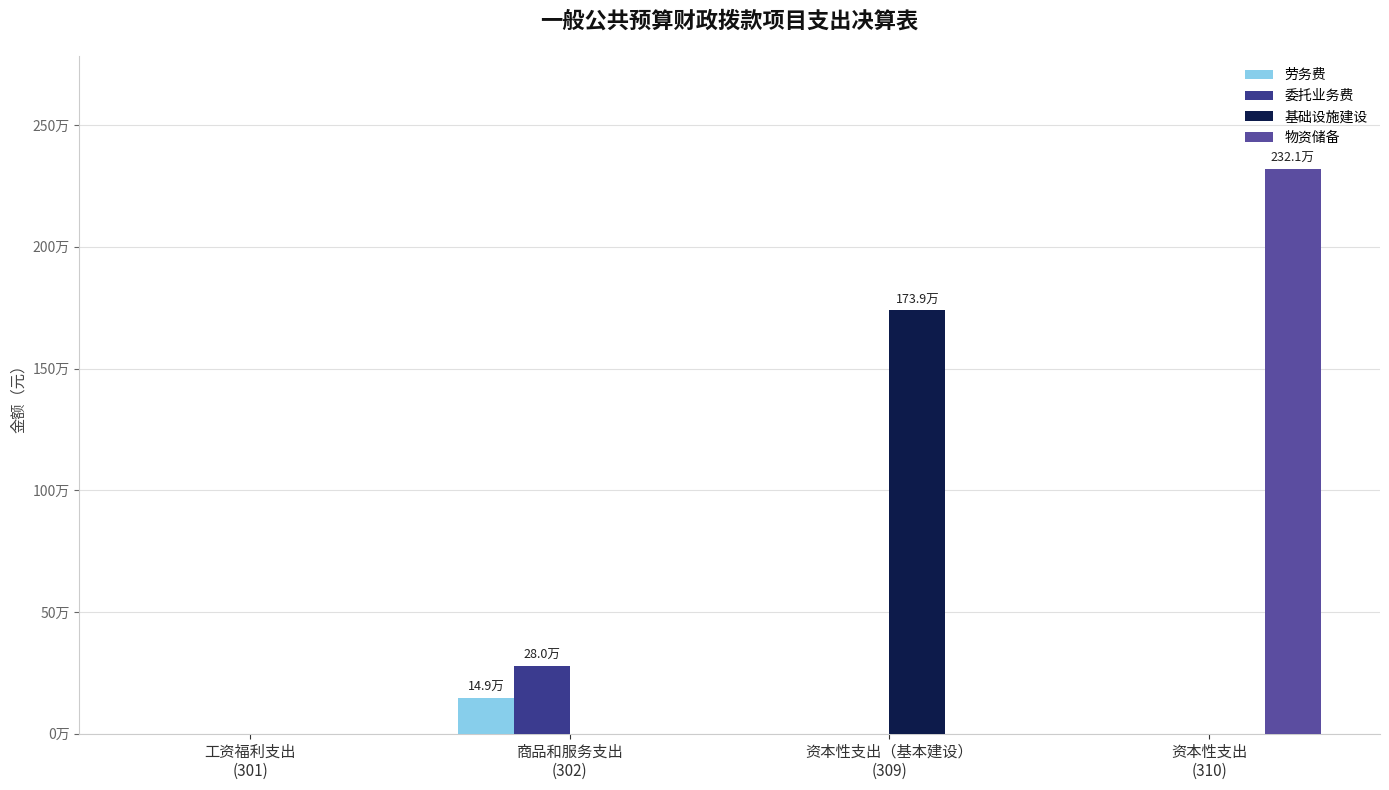

Rank the series at 商品和服务支出
(302) from highest to lowest value.

委托业务费, 劳务费, 基础设施建设, 物资储备